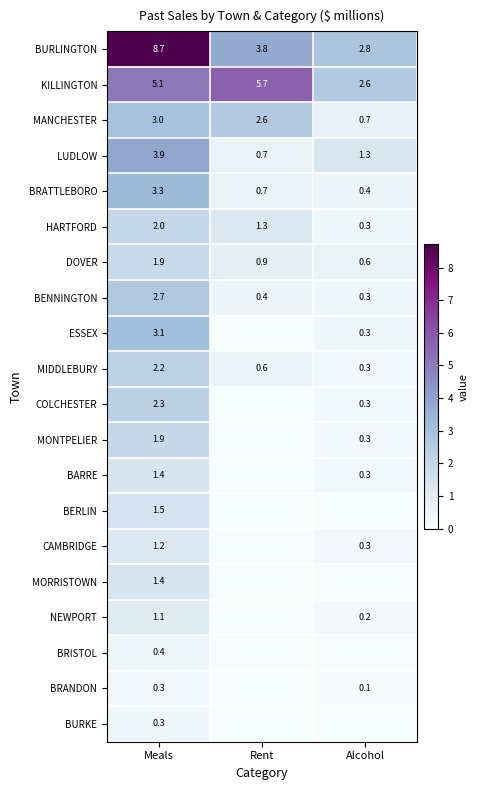

What is the spread (max minus min) of values at Meals?

8.4